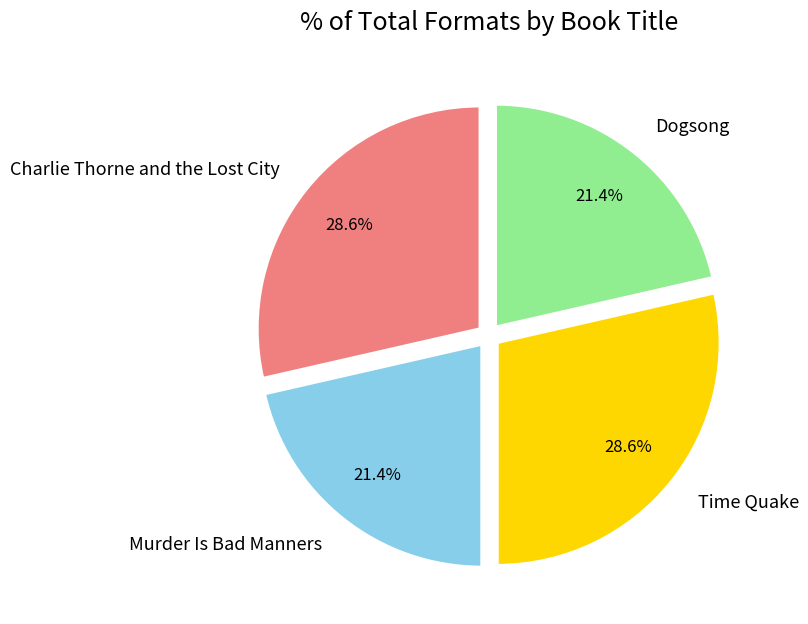

The Time Quake slice represents 19% of the pie. True or false?

False